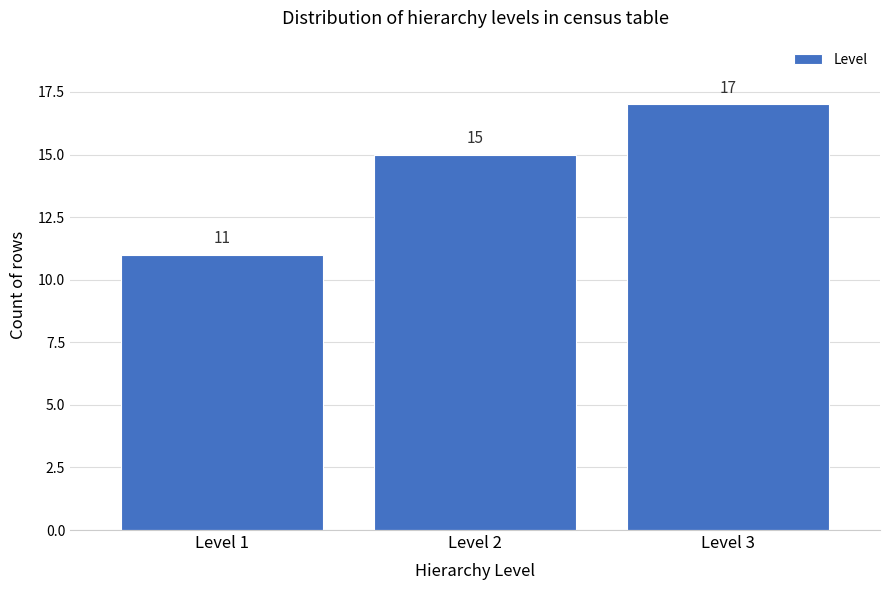

Reading left to right, transcribe all the data shown in this chart.

11	15	17